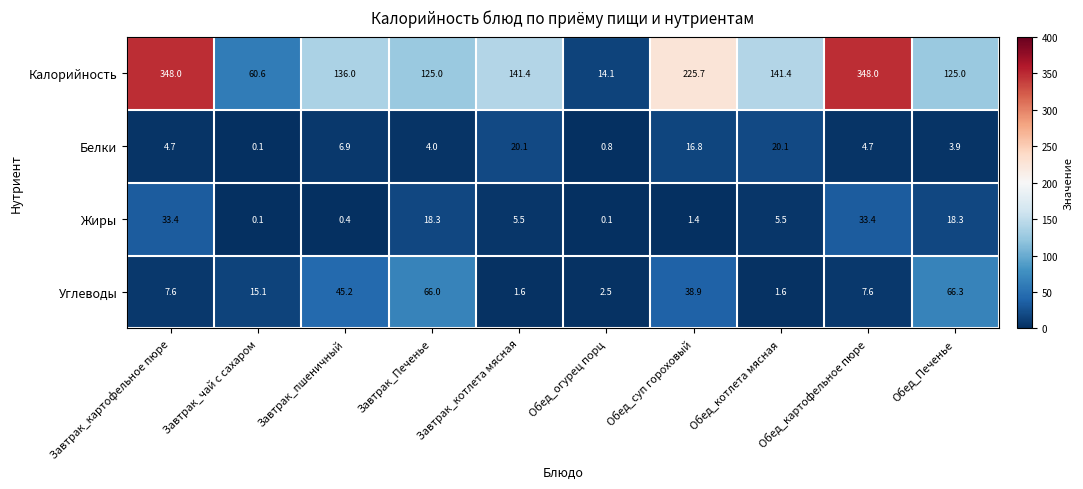

List the series in order of their peak value, lowest first.

Белки, Жиры, Углеводы, Калорийность